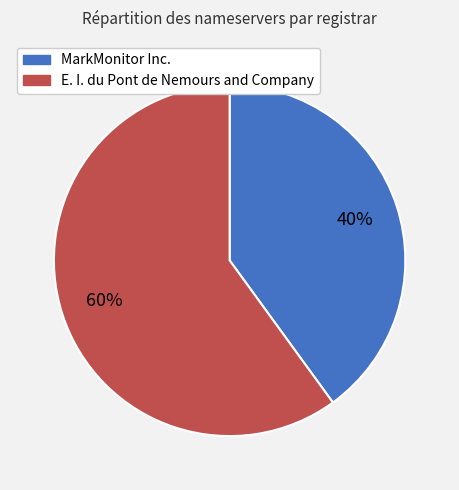

What percentage is the MarkMonitor Inc. slice, to the nearest percent?

40%